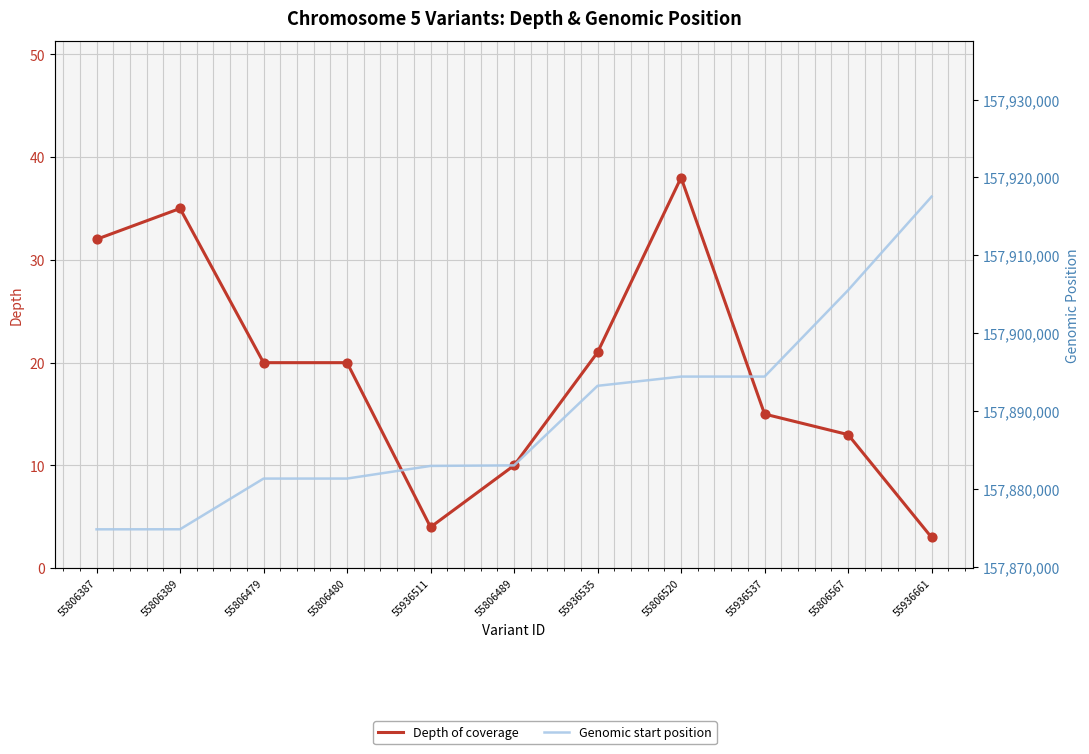

At how many categories does at least one series exceed 65485347?

11